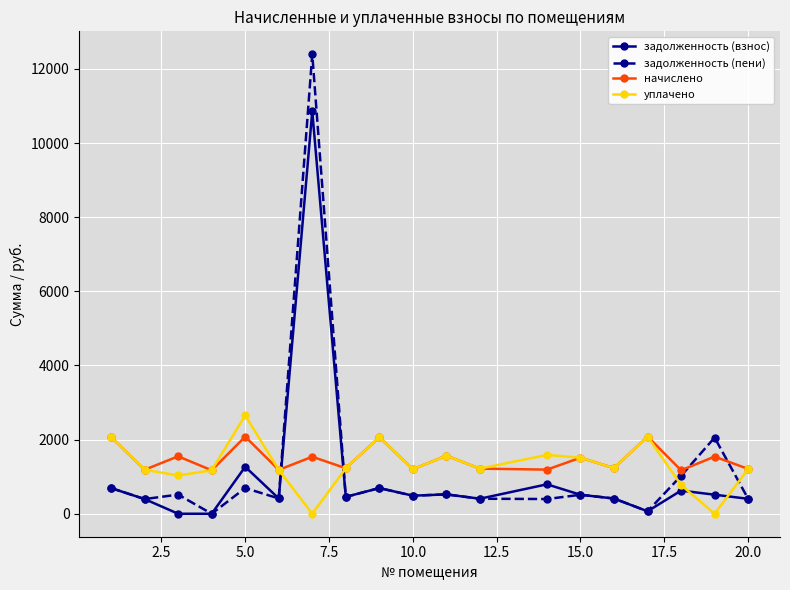

True or false: задолженность (пени) has more than 0 interior local peaks.

True